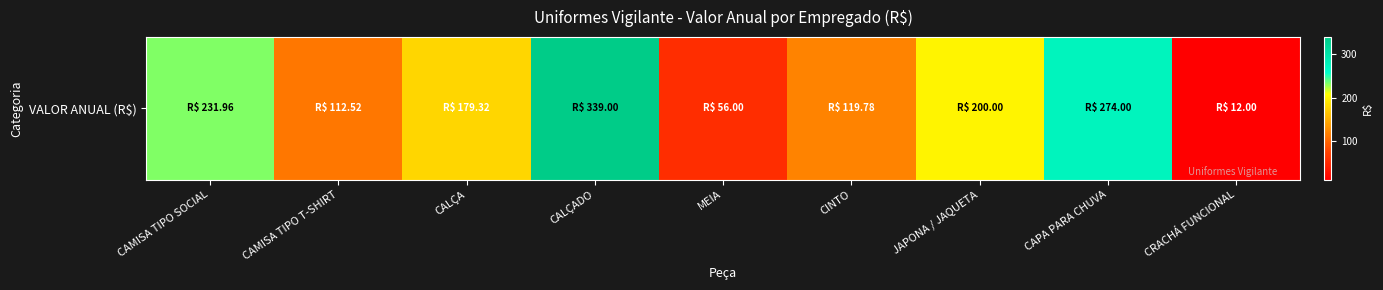

Reading right to left, list all the values displayed in this chart.

CRACHÁ FUNCIONAL=12.0	CAPA PARA CHUVA=274.0	JAPONA / JAQUETA=200.0	CINTO=119.8	MEIA=56.0	CALÇADO=339.0	CALÇA=179.3	CAMISA TIPO T-SHIRT=112.5	CAMISA TIPO SOCIAL=232.0